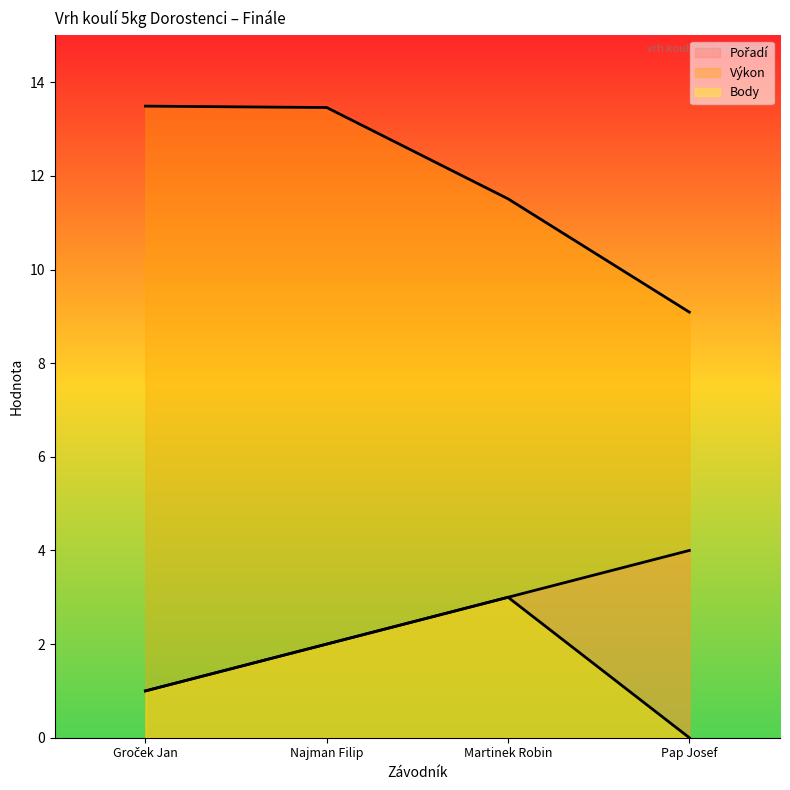

True or false: Body and Pořadí cross at least once.

False